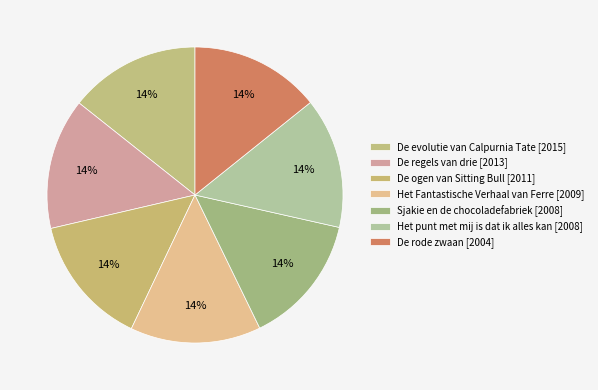

The De regels van drie slice represents 28% of the pie. True or false?

False